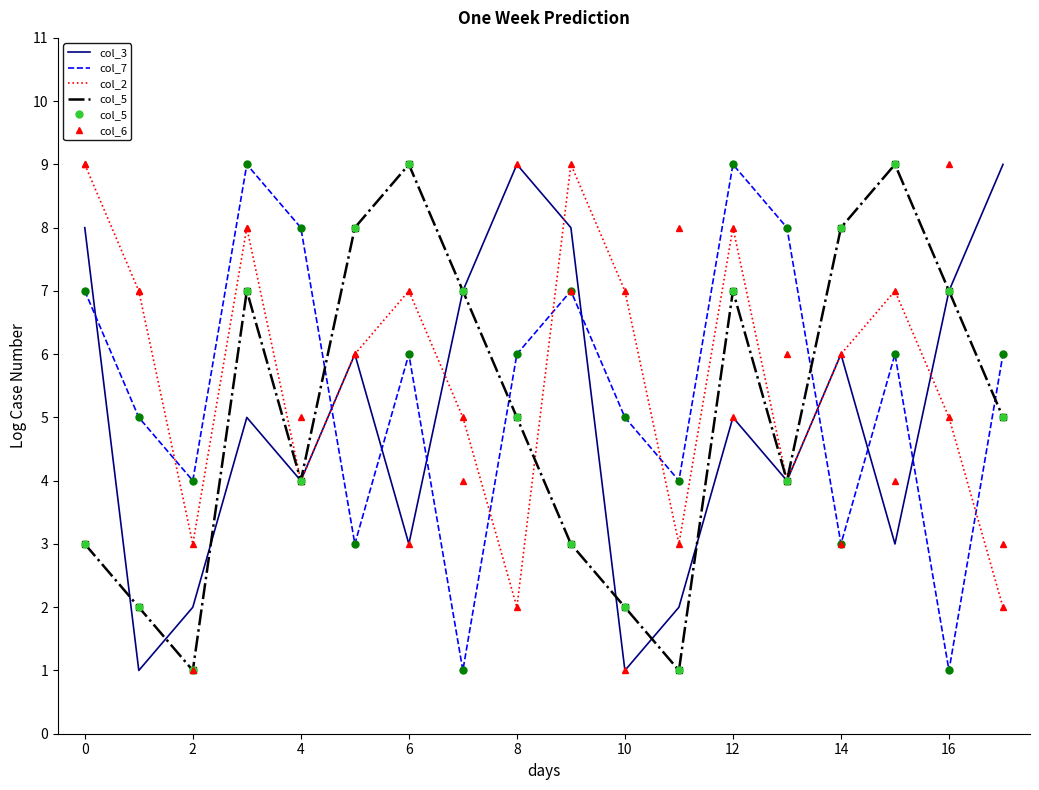

Which series ends up on top after the final intersection of col_6 and col_3?

col_3